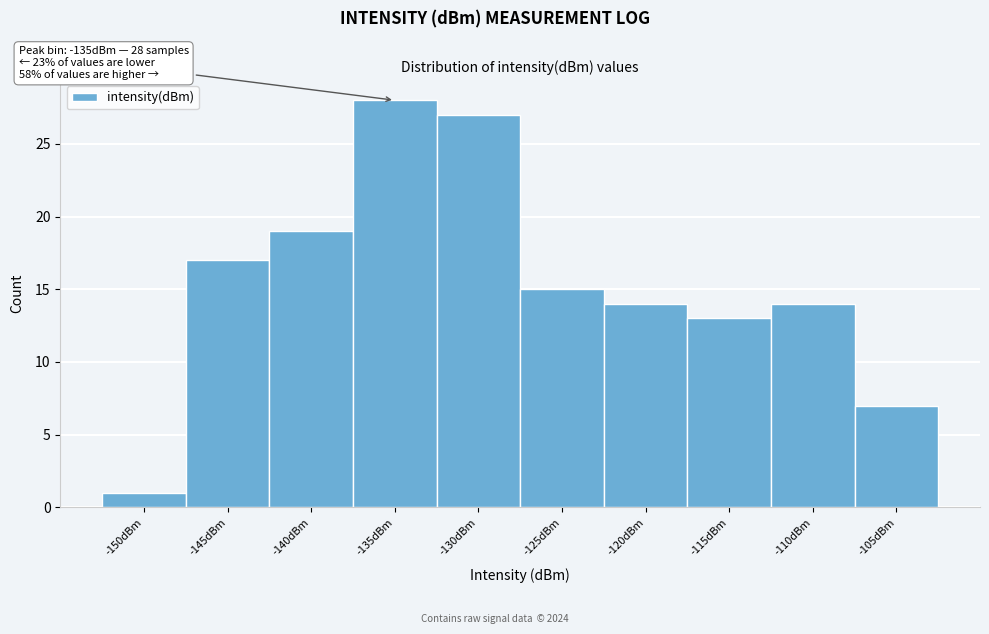

Reading left to right, list all the values displayed in this chart.

1	17	19	28	27	15	14	13	14	7